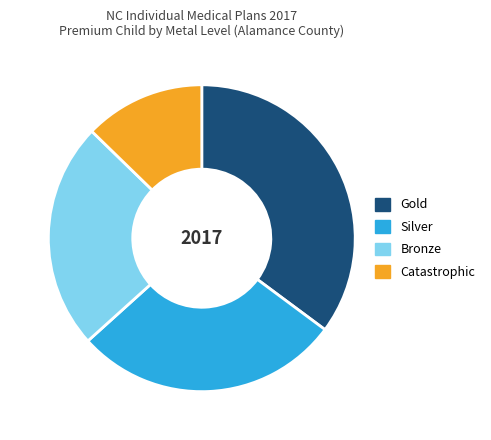

Do Silver and Bronze together represent more than half of the pie?

Yes